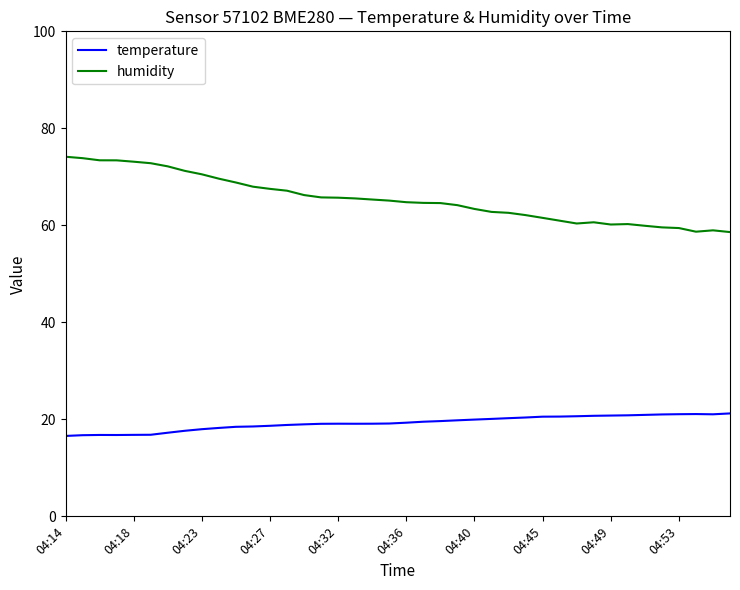

Which series has the largest total across all categories?

humidity